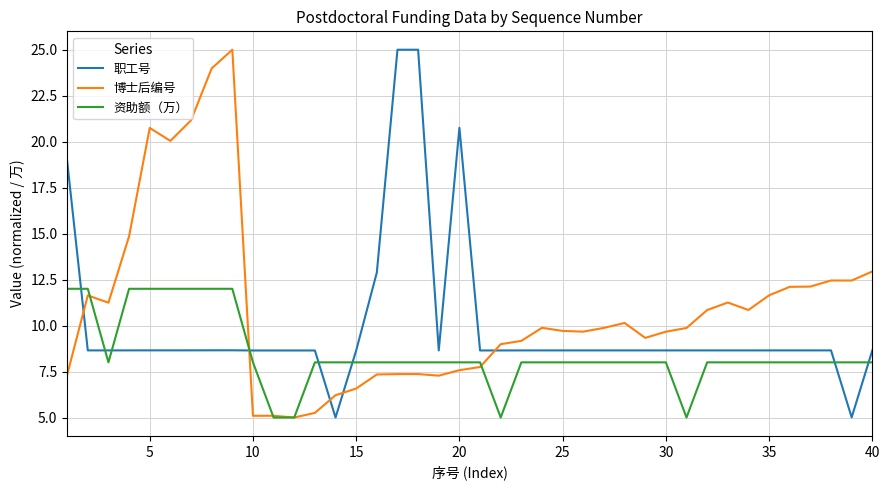

What is the difference between the maximum and minimum values in the 博士后编号 series?

20.0